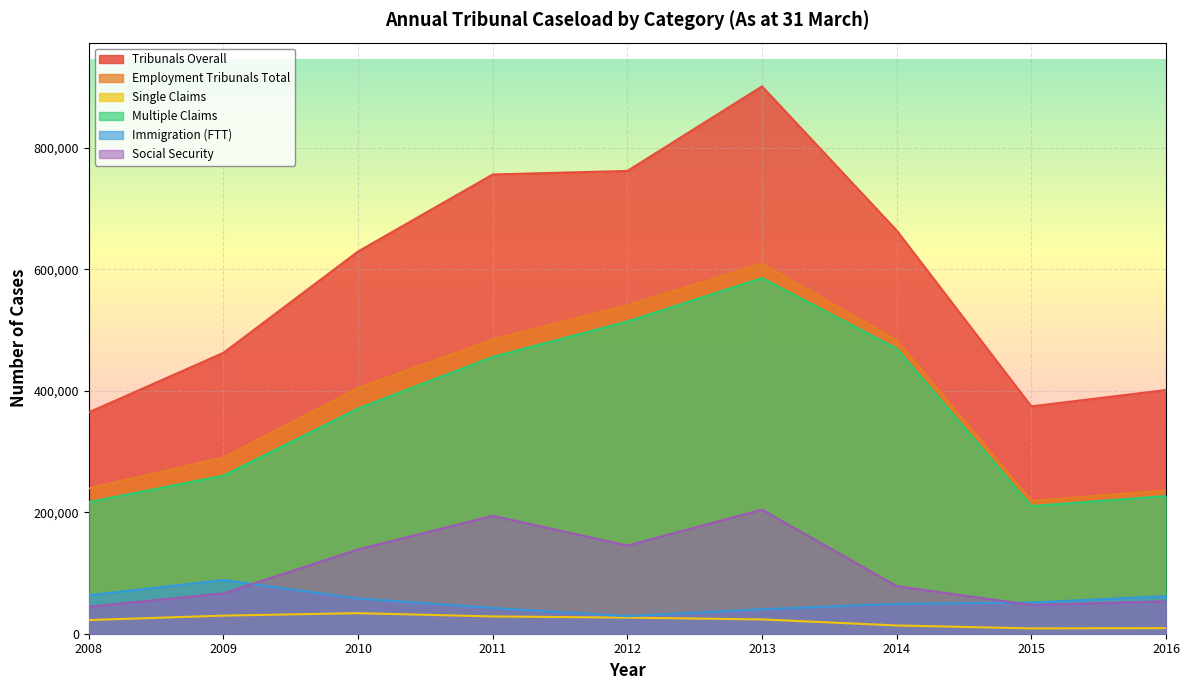

How many lines are shown in the chart?

6